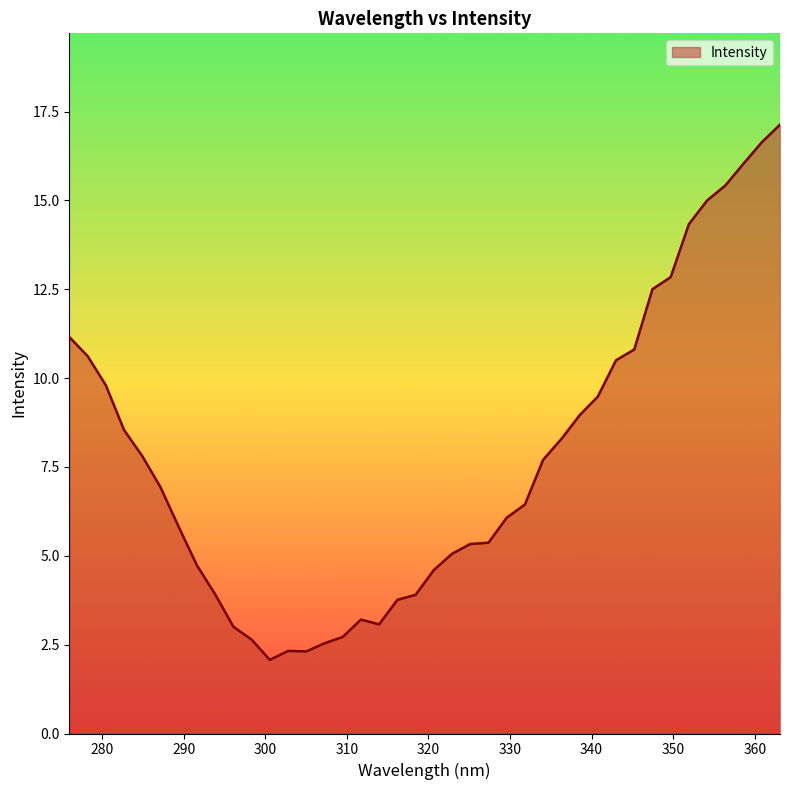

What is the difference between the maximum and minimum values?

15.1